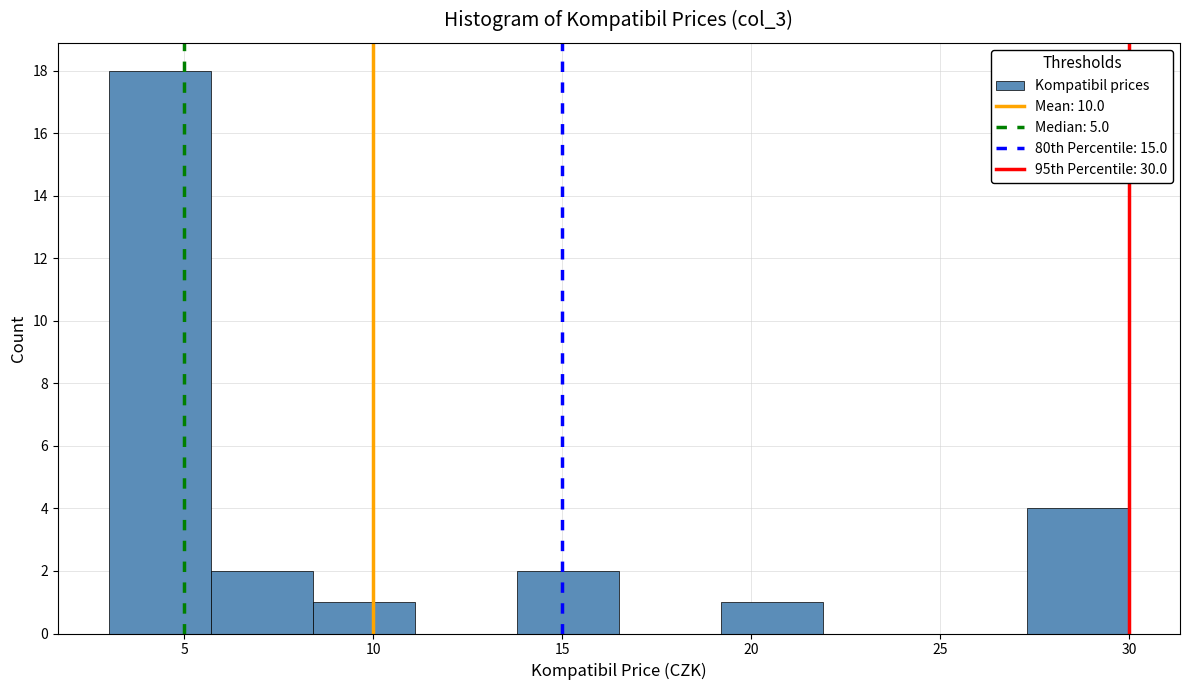

Reading left to right, list every bar in this chart as the range it spans on the x-axis followed by its height. Neither the bar edges nor the heights are printed on the chart, so give them approximately, as read against the axes.

3.0 to 5.7: 18
5.7 to 8.4: 2
8.4 to 11.1: 1
11.1 to 13.8: 0
13.8 to 16.5: 2
16.5 to 19.2: 0
19.2 to 21.9: 1
21.9 to 24.6: 0
24.6 to 27.3: 0
27.3 to 30.0: 4